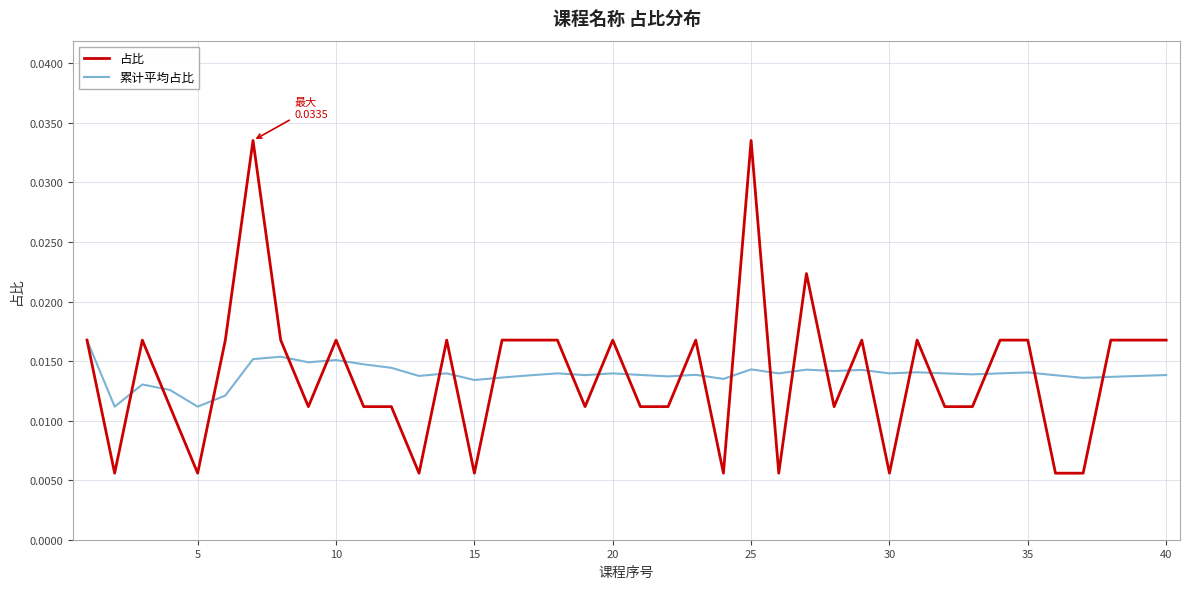

Rank the series by their maximum value, from highest to lowest.

占比, 累计平均占比